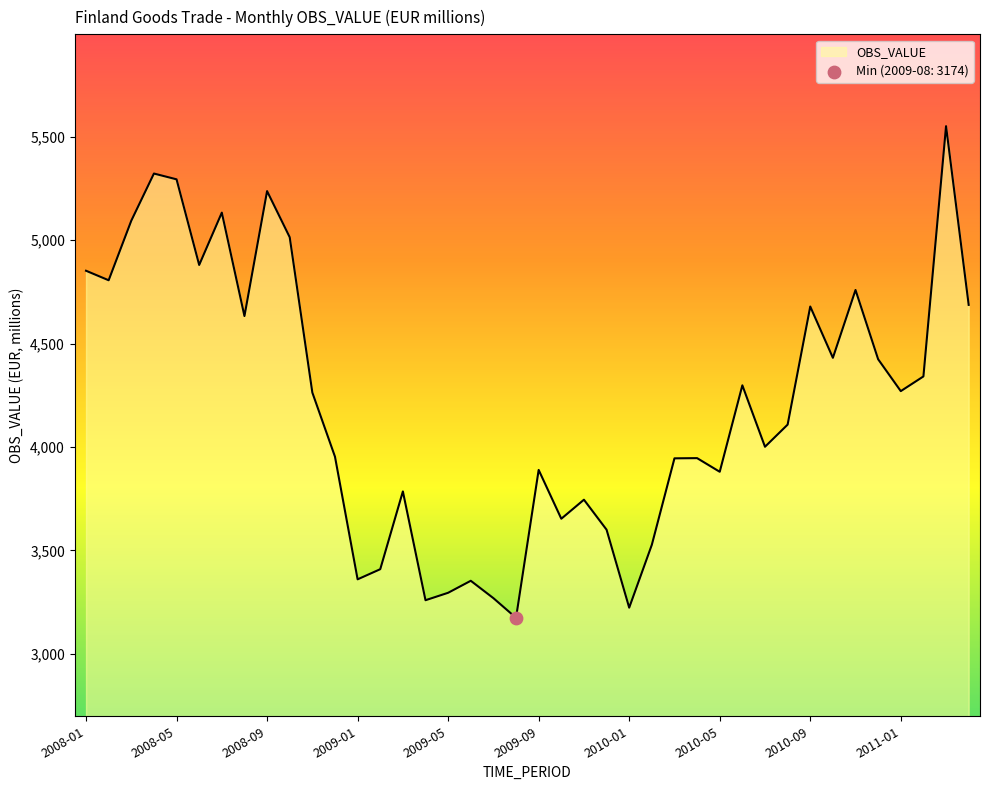

What is the minimum value shown in the chart?

3174